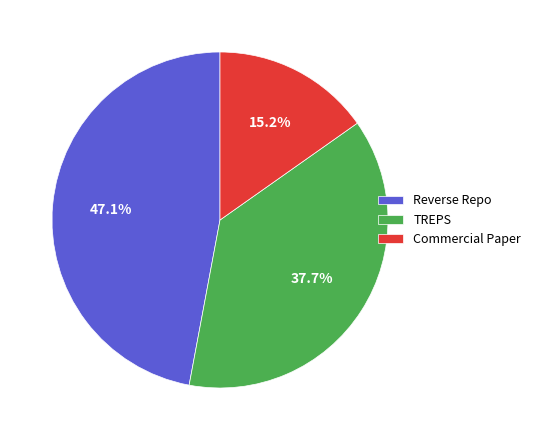

Do Commercial Paper and Reverse Repo together represent more than half of the pie?

Yes